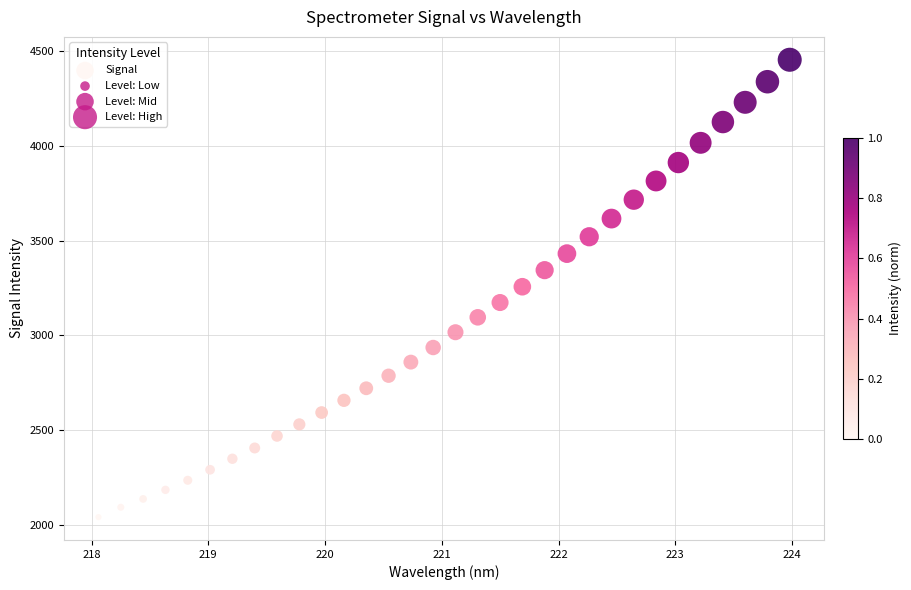

What is the range of Y values (max minus min)?

2414.2